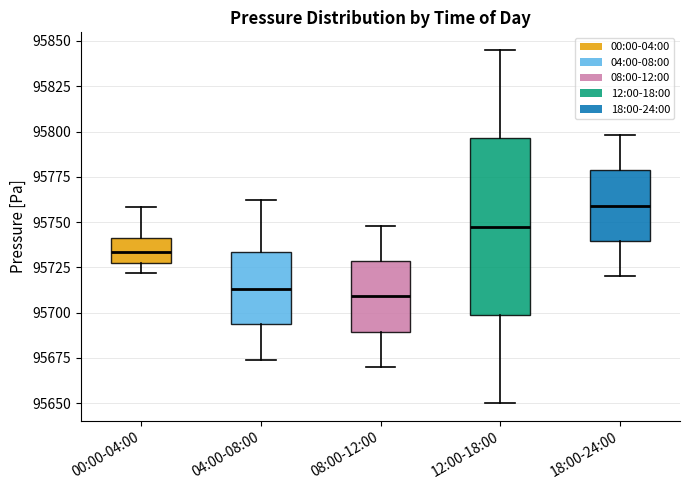

Which box is the tallest, from its lower edge to its upper edge?

12:00-18:00